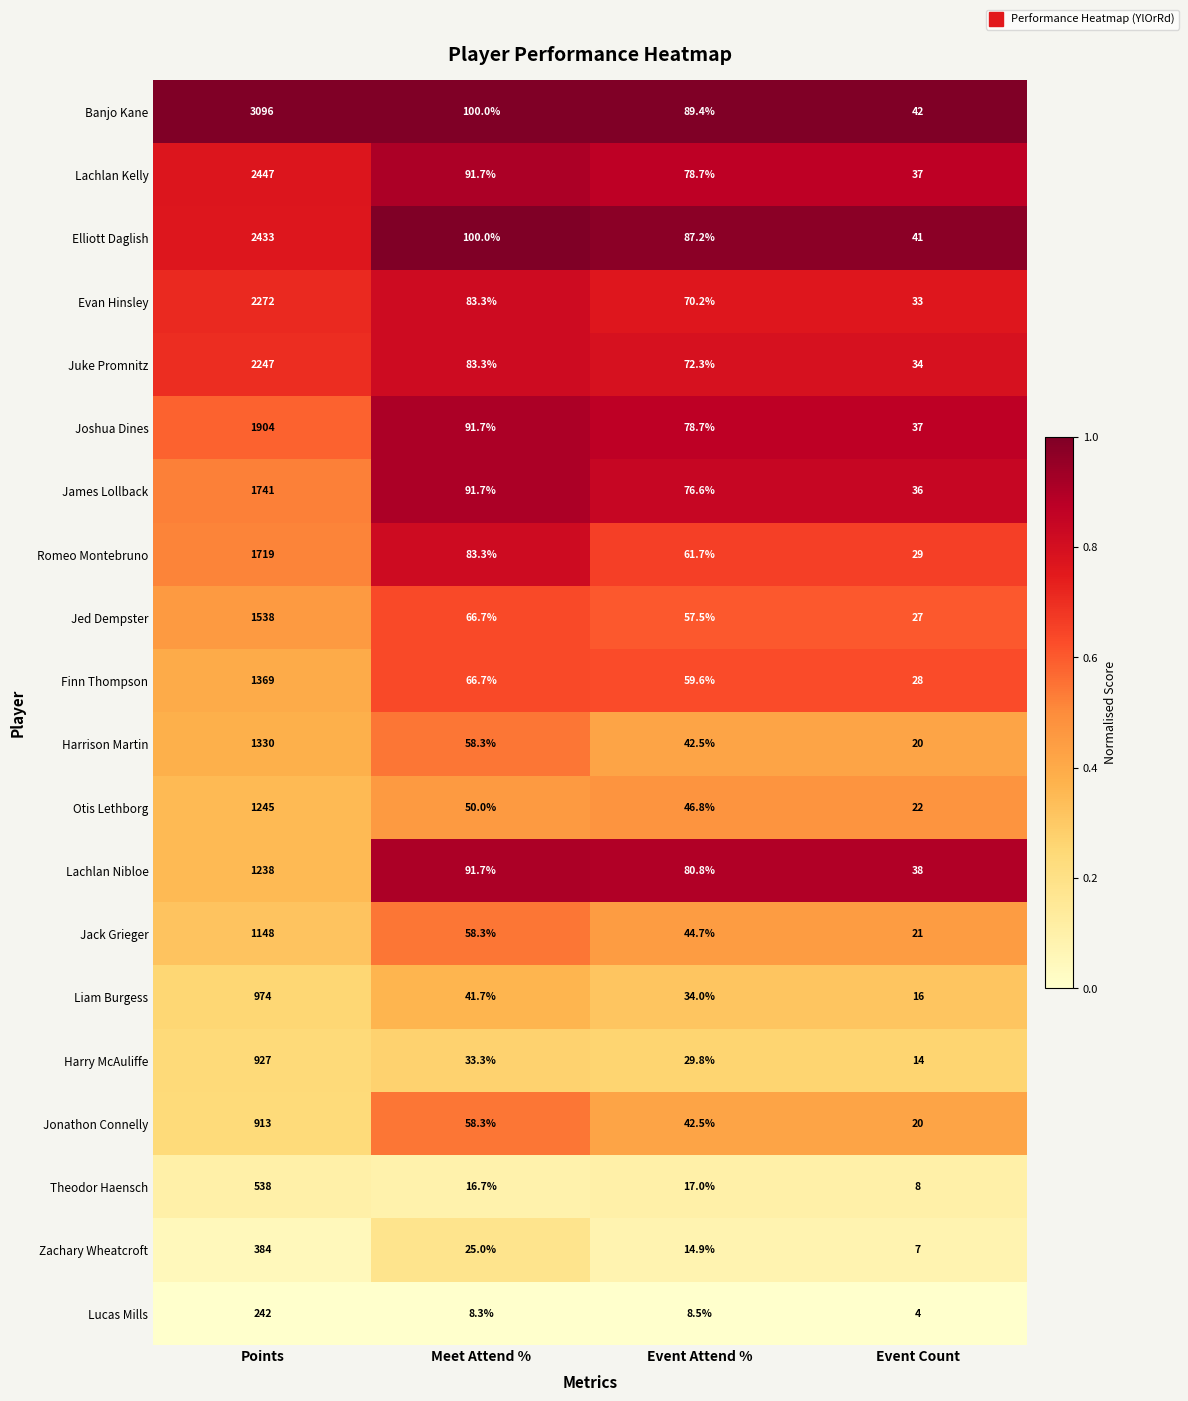

At which category is the sum across all series the highest?

Points